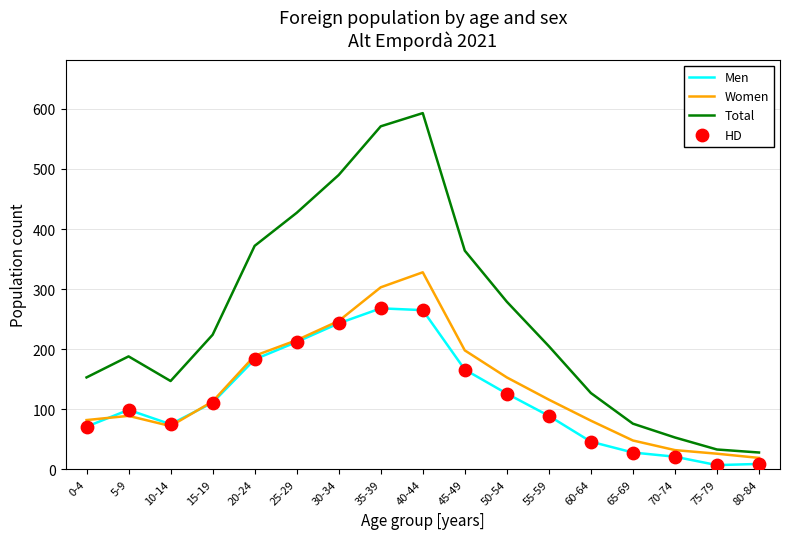

Which series has the largest total across all categories?

Total